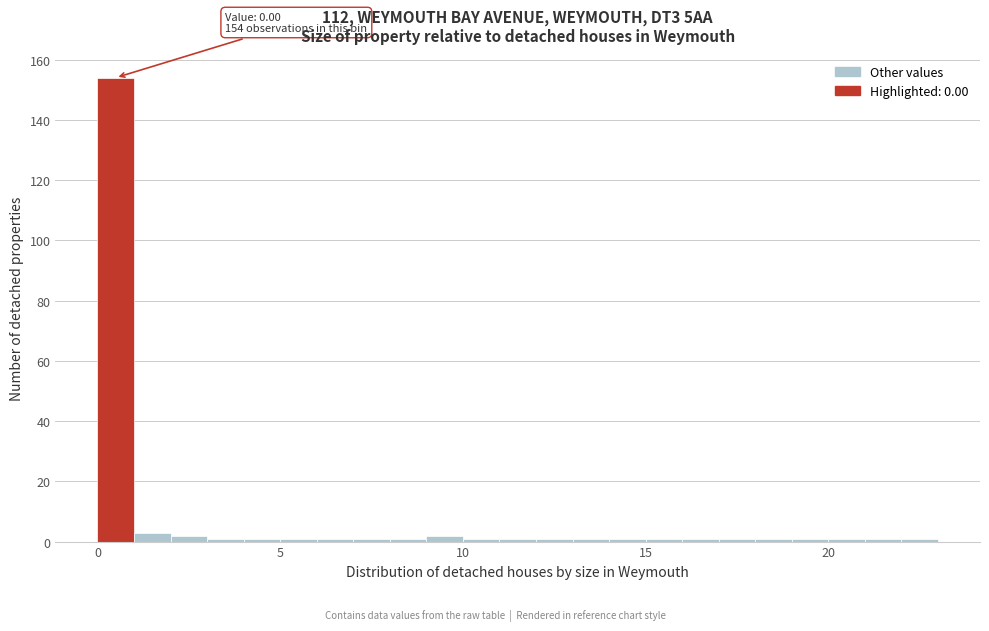

Around what value on the x-axis is the tallest bar? Give the approximate position of its centre, as read against the axis.

0.5